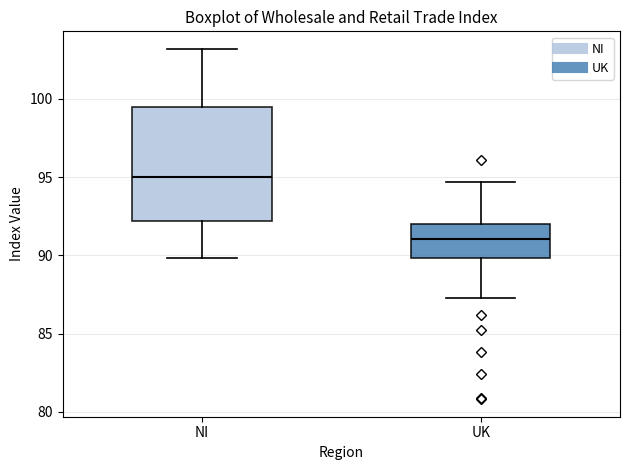

Which box's median line is the lowest?

UK